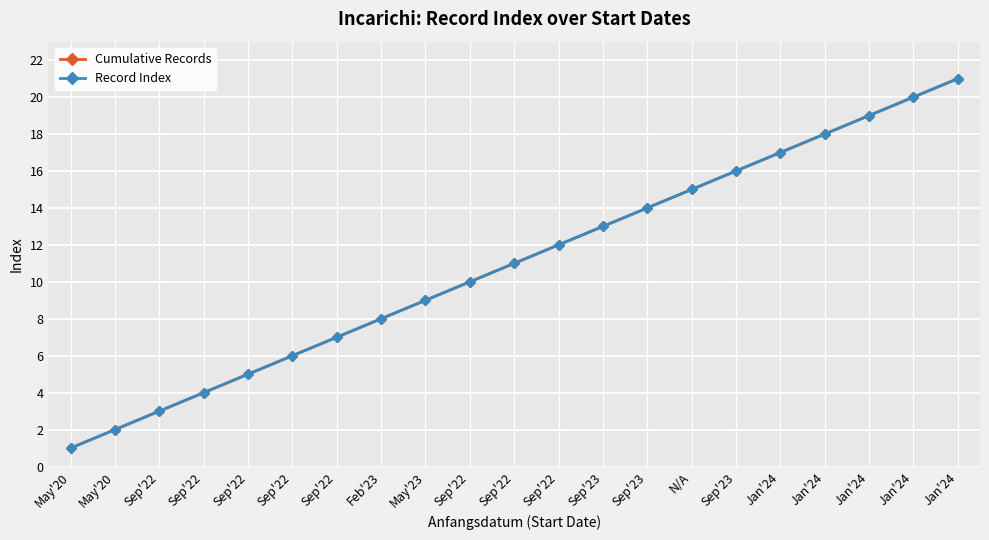

Rank the categories by Cumulative Records value from lowest to highest.

May'20, May'20, Sep'22, Sep'22, Sep'22, Sep'22, Sep'22, Feb'23, May'23, Sep'22, Sep'22, Sep'22, Sep'23, Sep'23, N/A, Sep'23, Jan'24, Jan'24, Jan'24, Jan'24, Jan'24